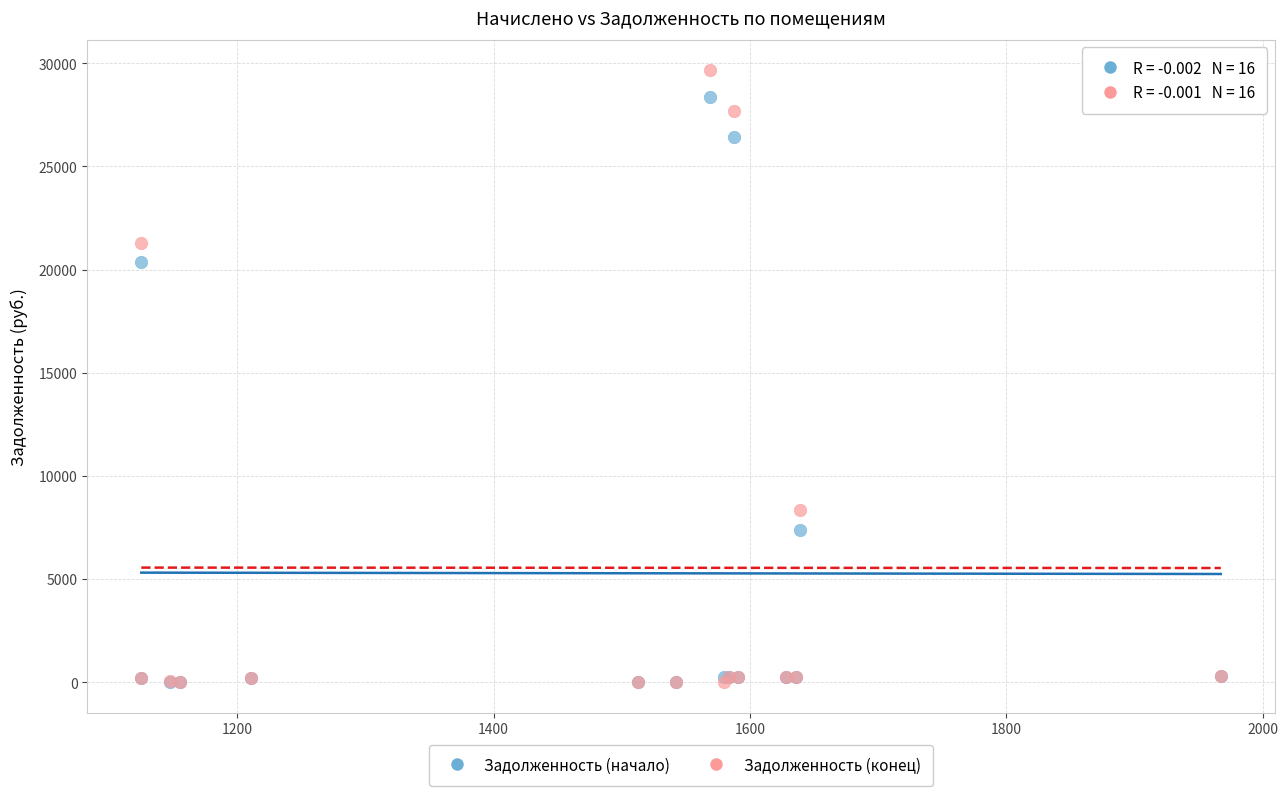

Across all series, what Y value is closest to 14825?

20352.1